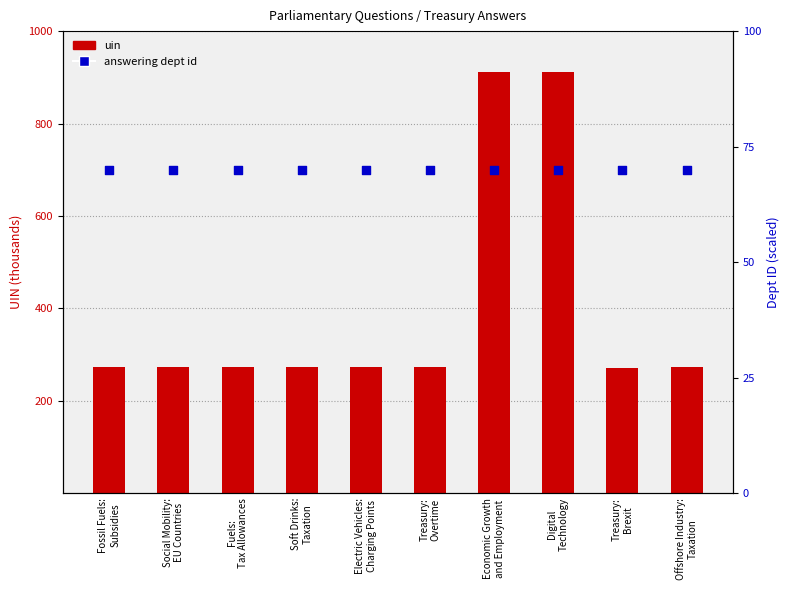

At how many categories does at least one series exceed 91?

10